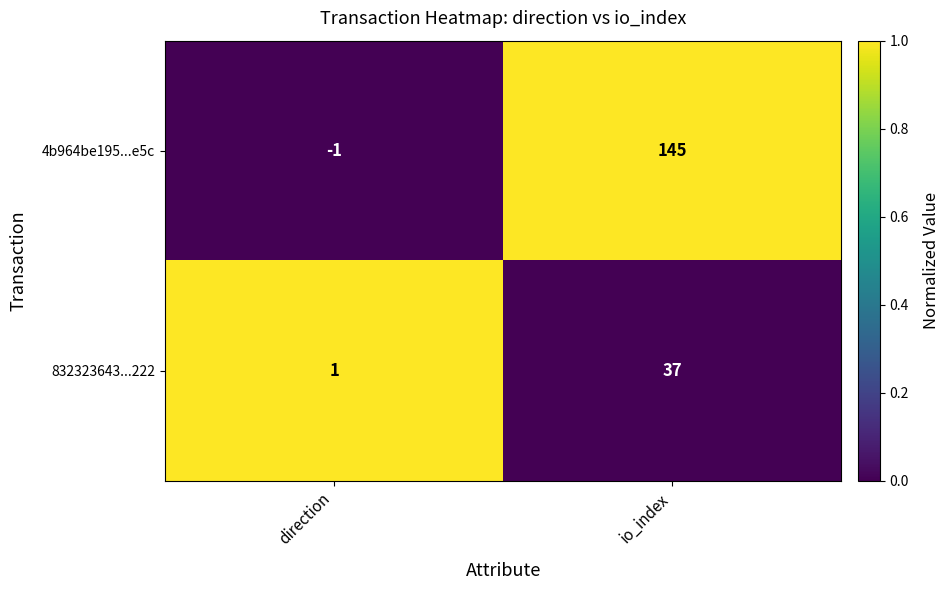

Reading right to left, transcribe all the data shown in this chart.

4b964be195...e5c: 145	-1
832323643...222: 37	1